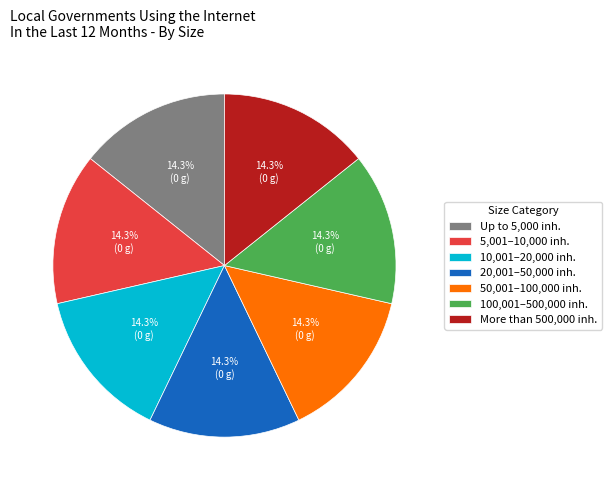

What is the ratio of the value at 20,001–50,000 inh. to the value at 5,001–10,000 inh.?

1.0